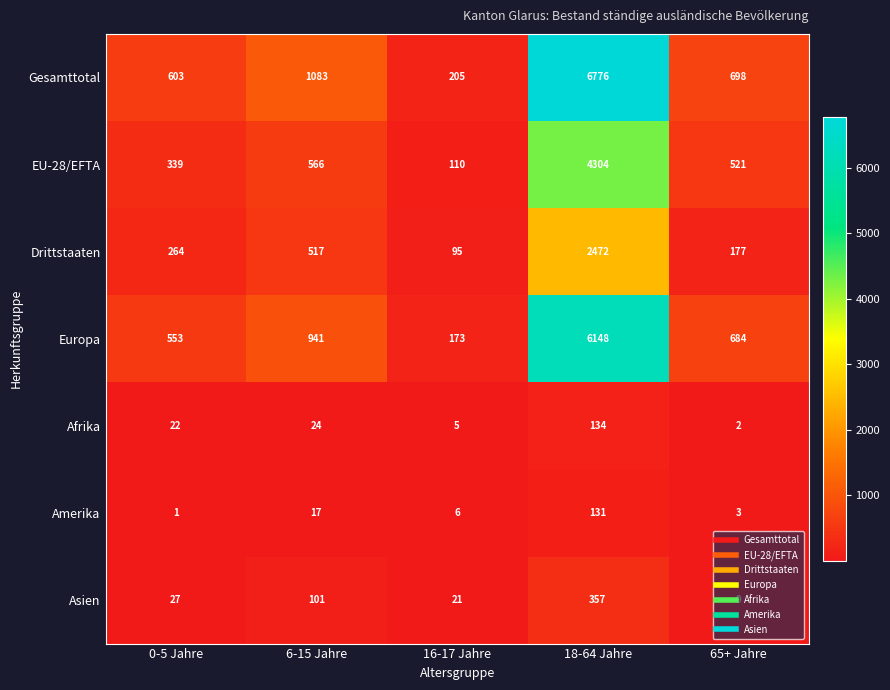

Read the Drittstaaten value at 18-64 Jahre.

2472